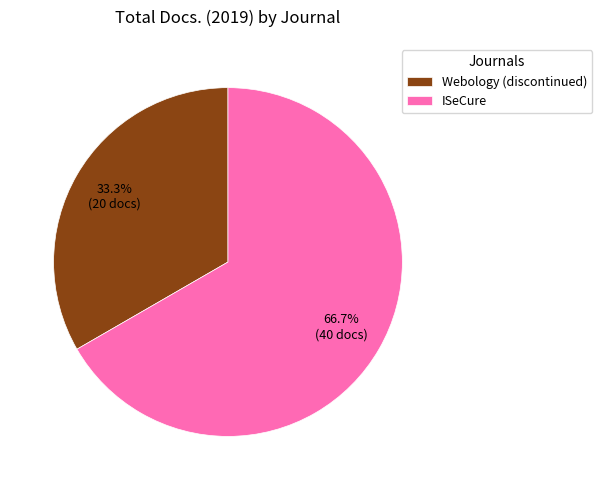

True or false: Webology (discontinued) accounts for 33% of the total.

True